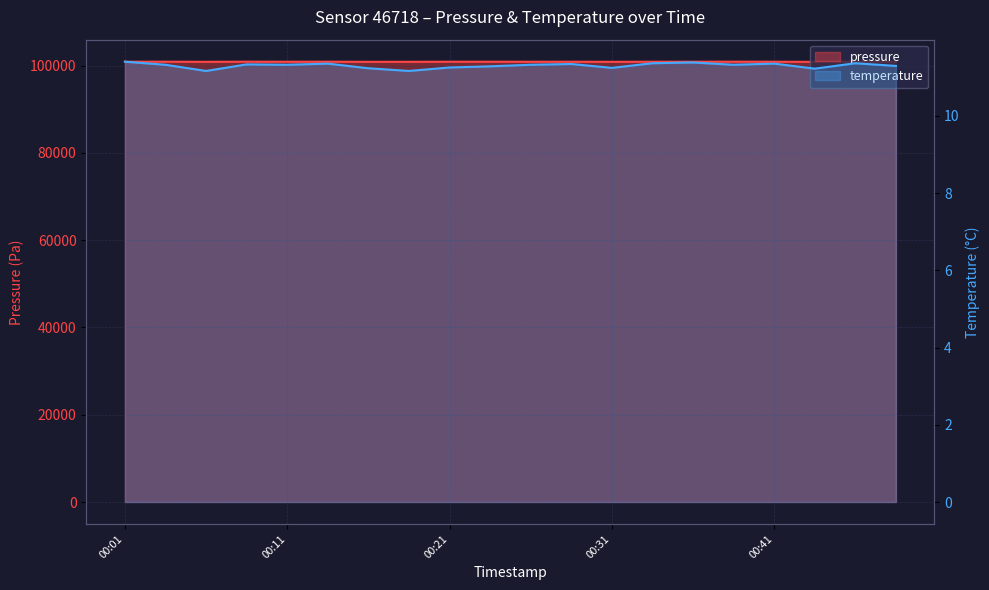

Reading left to right, list all the values displayed in this chart.

pressure: 100916.5	100919.0	100890.8	100923.4	100908.5	100915.6	100891.0	100894.3	100911.9	100914.6	100905.9	100909.4	100891.8	100912.1	100913.0	100919.9	100907.7	100885.7	100912.1	100892.8
temperature: 11.4	11.3	11.2	11.3	11.3	11.3	11.2	11.2	11.2	11.3	11.3	11.3	11.2	11.4	11.4	11.3	11.3	11.2	11.4	11.3